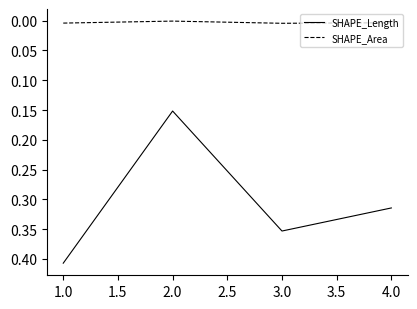

True or false: SHAPE_Area and SHAPE_Length intersect in this chart.

False